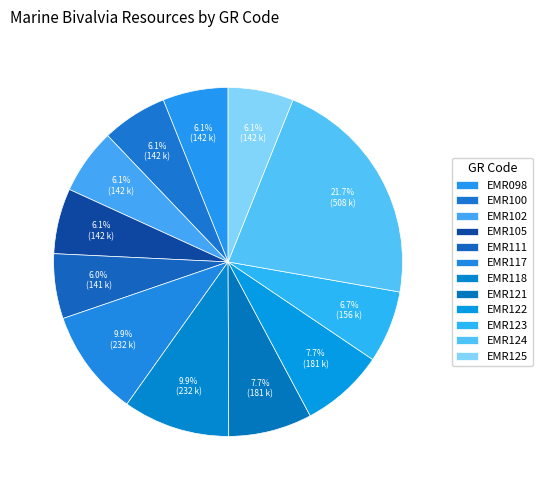

How many slices are in this pie chart?

12